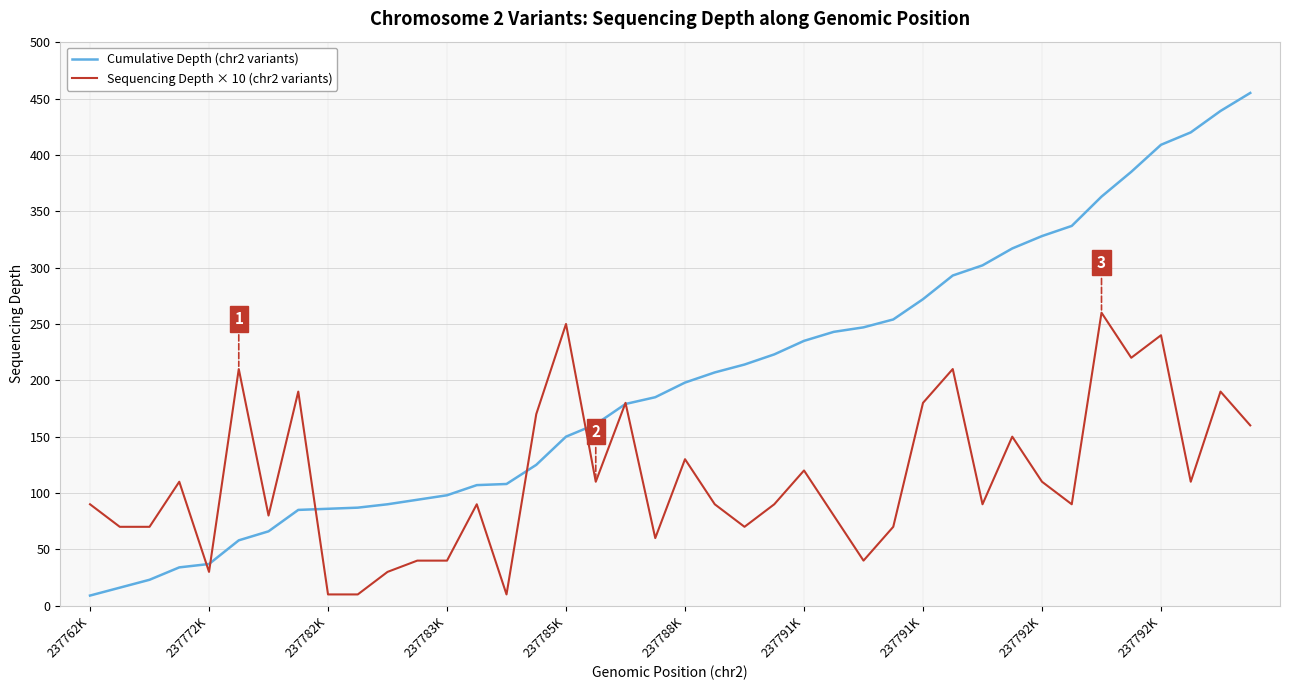

Rank the series by their average value, from highest to lowest.

Cumulative Depth (chr2 variants), Sequencing Depth × 10 (chr2 variants)